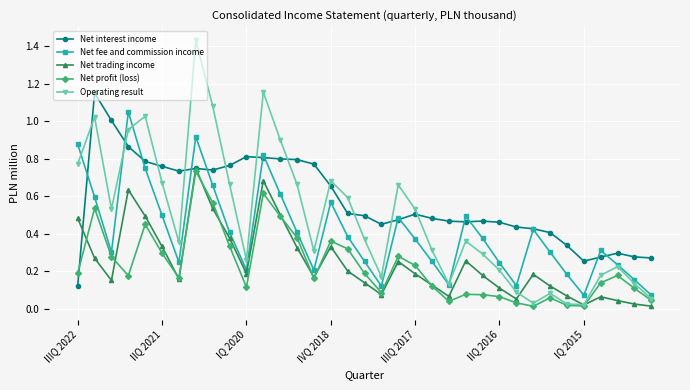

True or false: Operating result has more than 2 points higher than both neighbors.

True